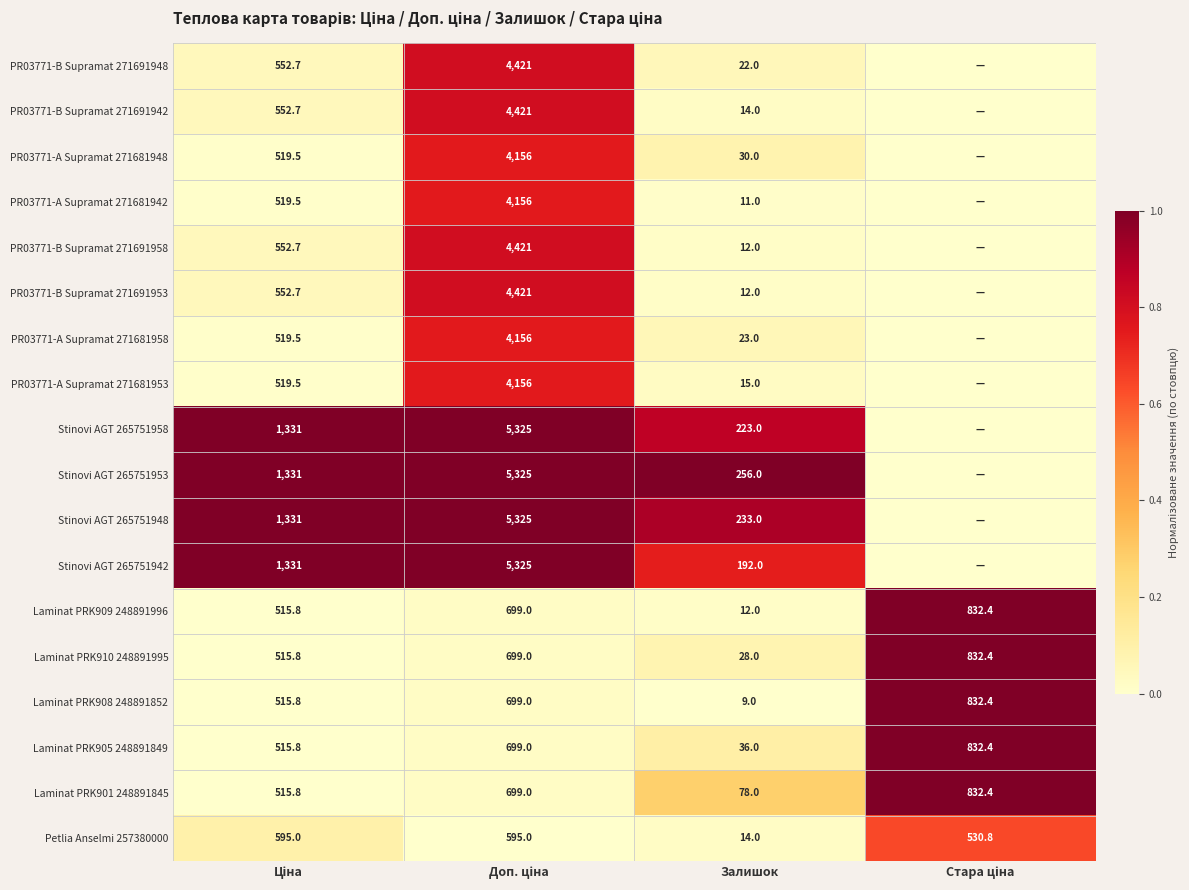

What is the average value of the Laminat PRK910 248891995 series?

518.8